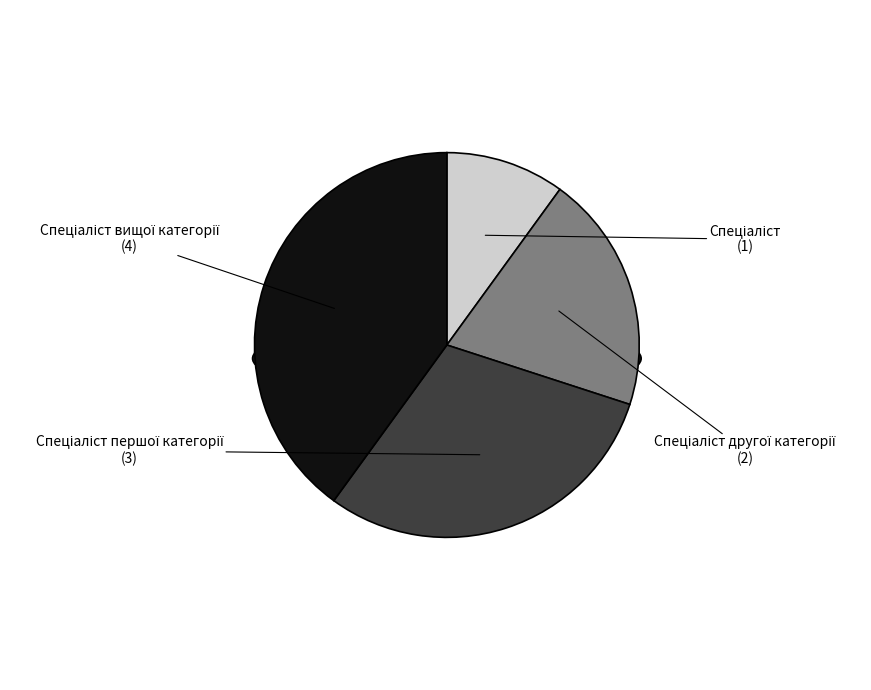

Count the number of slices in the pie.

4